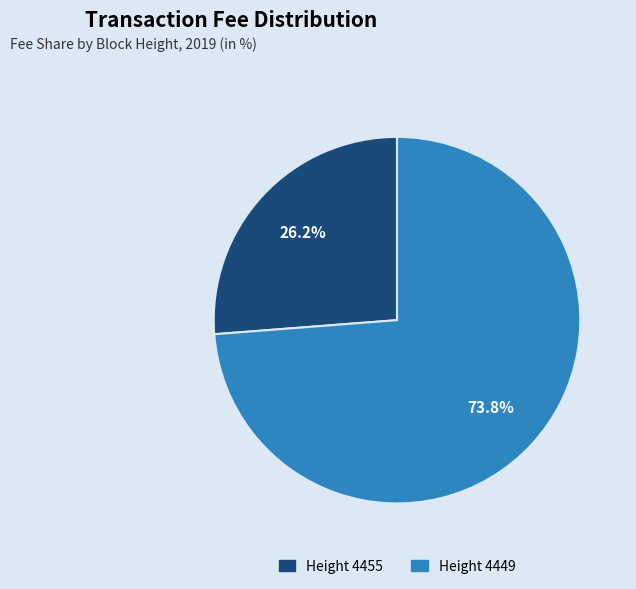

What percentage do Height 4449 and Height 4455 together represent?

100.0%